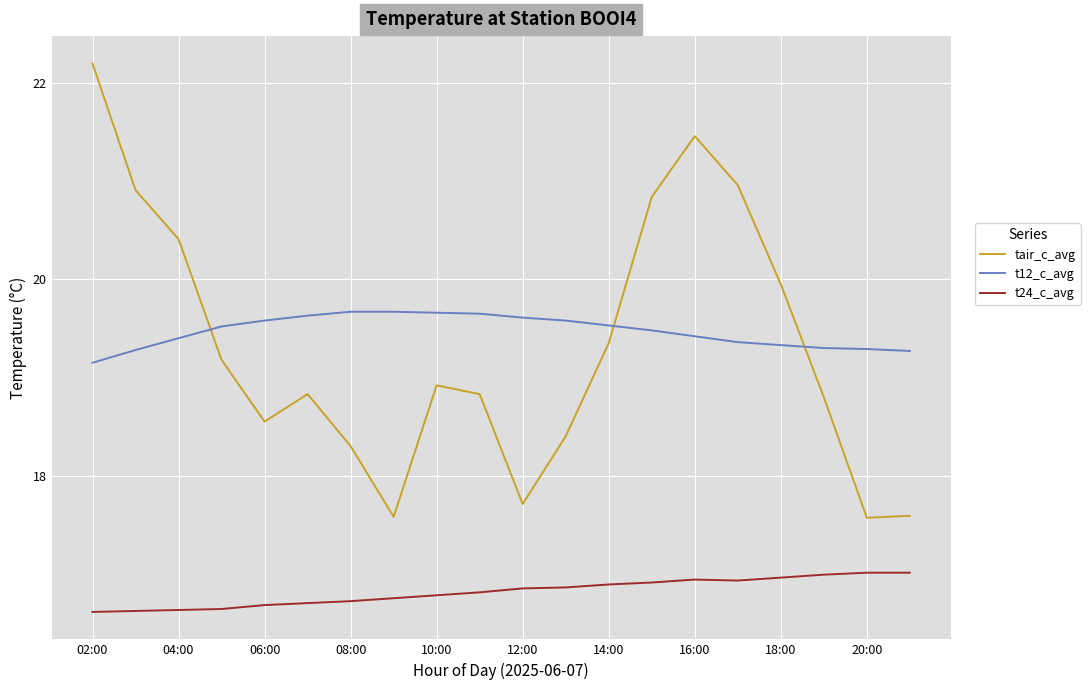

Which series has the largest range (max minus min)?

tair_c_avg